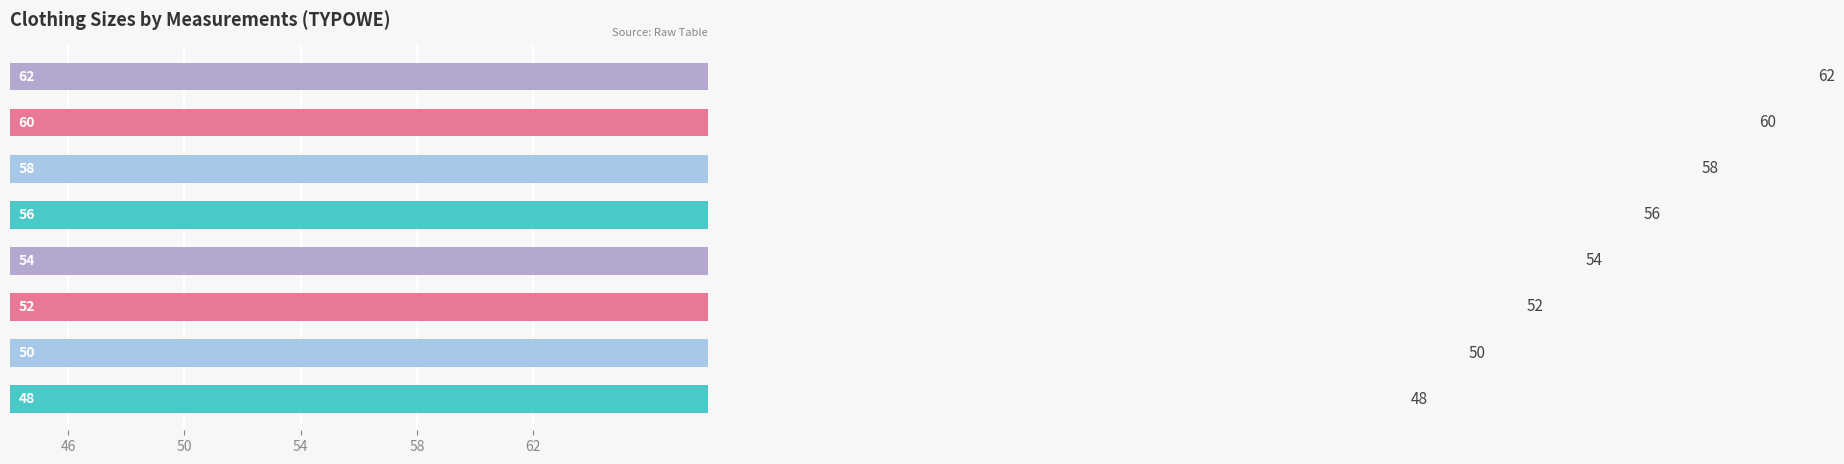

Reading right to left, transcribe all the data shown in this chart.

62	60	58	56	54	52	50	48